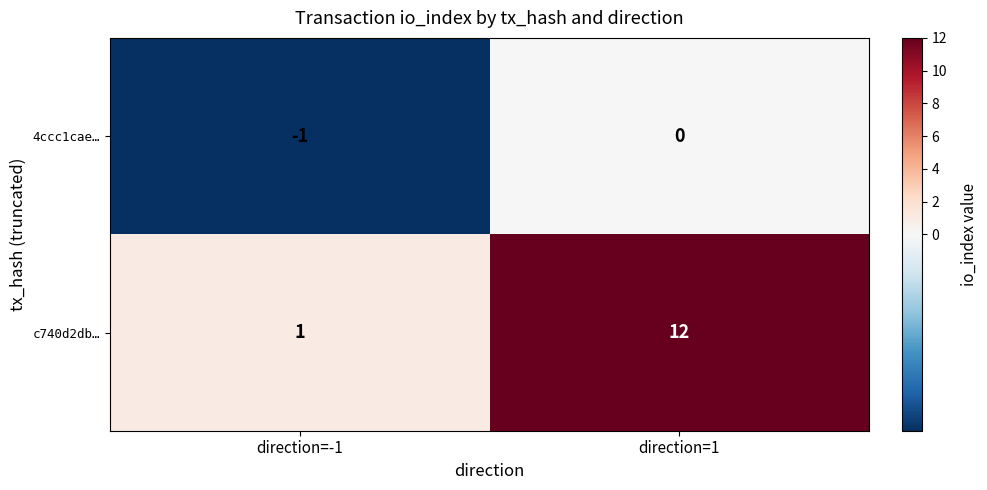

Rank the series by their maximum value, from lowest to highest.

4ccc1cae…, c740d2db…